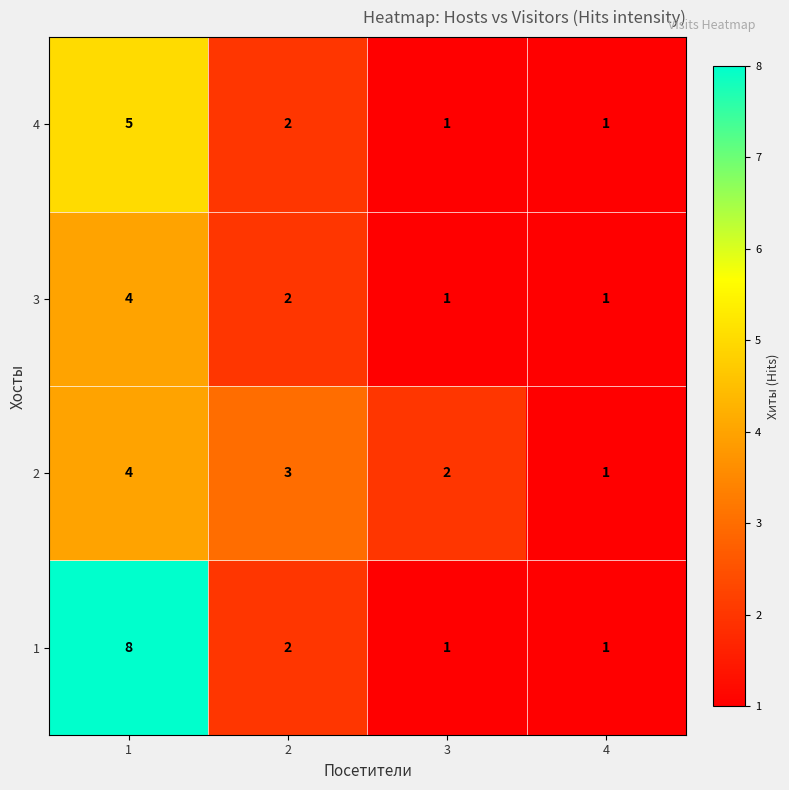

Rank the series by their average value, from highest to lowest.

1, 2, 4, 3